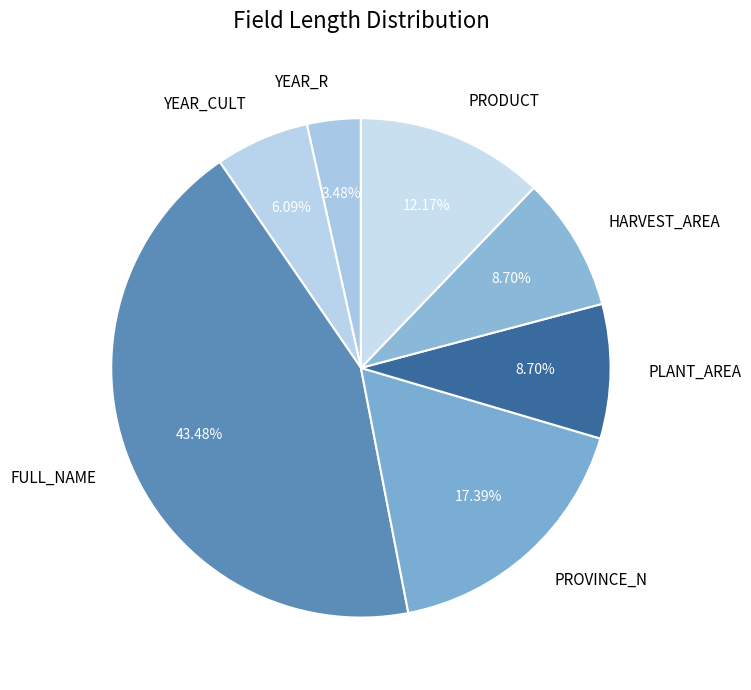

What is the smallest slice in the pie chart?

YEAR_R